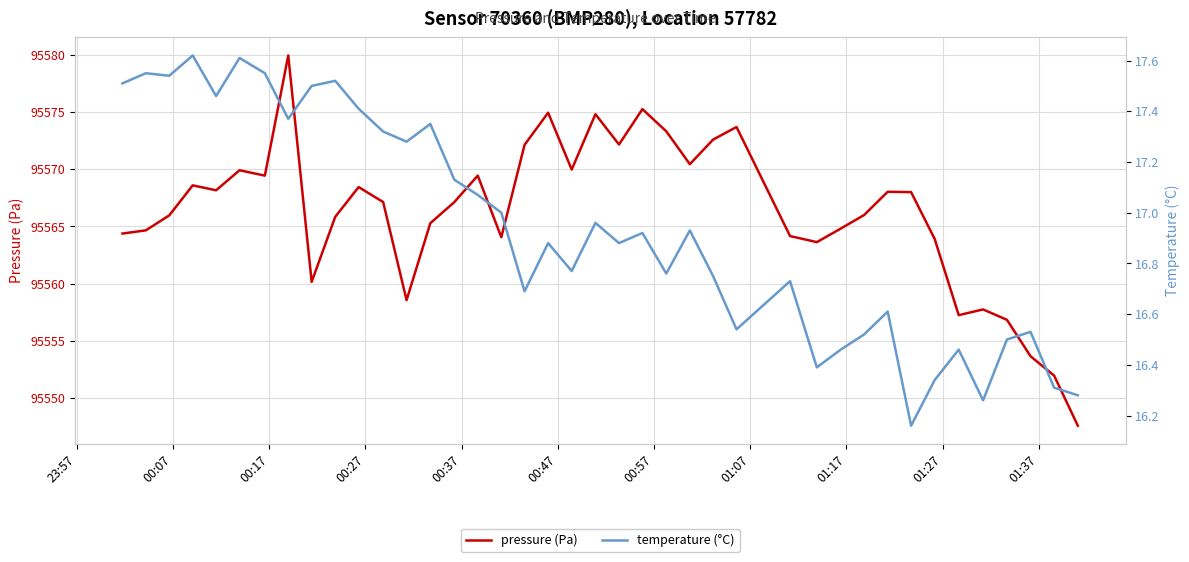

What is the minimum value for pressure (Pa)?

95547.6